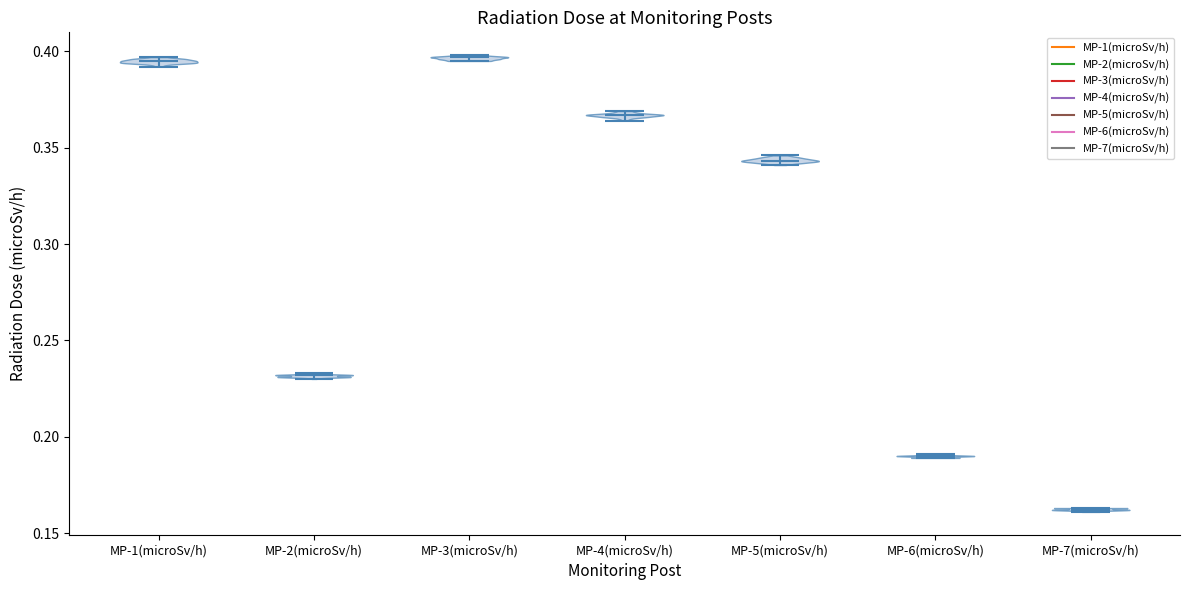

Reading left to right, read every violin against the y-axis: where its median line is, and the lowest and highest points it reaches. The values are not printed on the chart, so give them approximately, as read against the axis.

MP-1(microSv/h): median line 0.395, lowest point 0.390, highest point 0.395
MP-2(microSv/h): median line 0.230, lowest point 0.230, highest point 0.235
MP-3(microSv/h): median line 0.395, lowest point 0.395, highest point 0.400
MP-4(microSv/h): median line 0.365, lowest point 0.365, highest point 0.370
MP-5(microSv/h): median line 0.345, lowest point 0.340, highest point 0.345
MP-6(microSv/h): median line 0.190, lowest point 0.190, highest point 0.190
MP-7(microSv/h): median line 0.160, lowest point 0.160, highest point 0.165